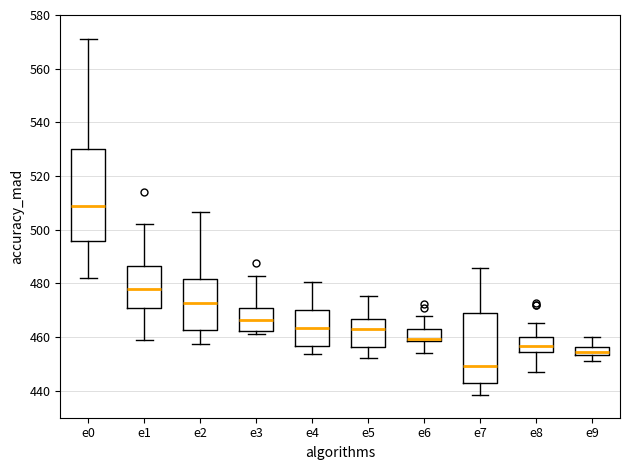

Reading left to right, read every box against the y-axis: the position of its median line, the range the box covers, and the ends of its whiskers. The values are not printed on the chart, so give them approximately, as read against the axis.

e0: median 508, box 496 to 530, whiskers 482 to 572
e1: median 478, box 470 to 486, whiskers 460 to 502
e2: median 472, box 462 to 482, whiskers 458 to 506
e3: median 466, box 462 to 470, whiskers 462 (just below the box's lower edge) to 482
e4: median 464, box 456 to 470, whiskers 454 to 480
e5: median 462, box 456 to 466, whiskers 452 to 476
e6: median 460, box 458 to 462, whiskers 454 to 468
e7: median 450, box 442 to 468, whiskers 438 to 486
e8: median 456, box 454 to 460, whiskers 446 to 466
e9: median 454 (inside the box), box 454 to 456, whiskers 452 to 460